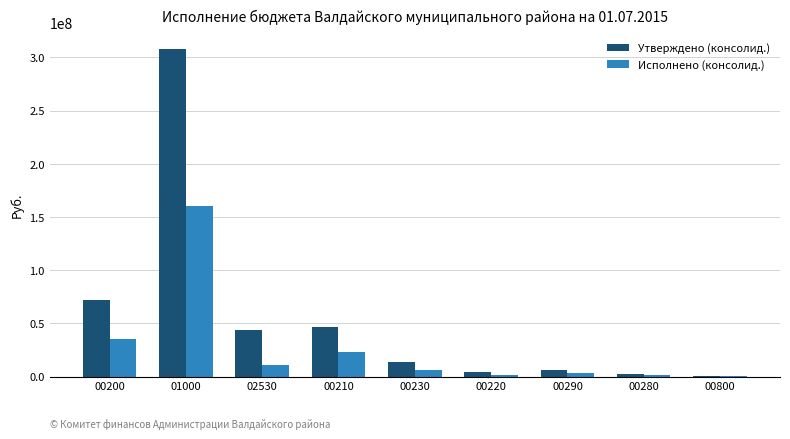

Where is Исполнено (консолид.) nearest to the value 80449118?

00200